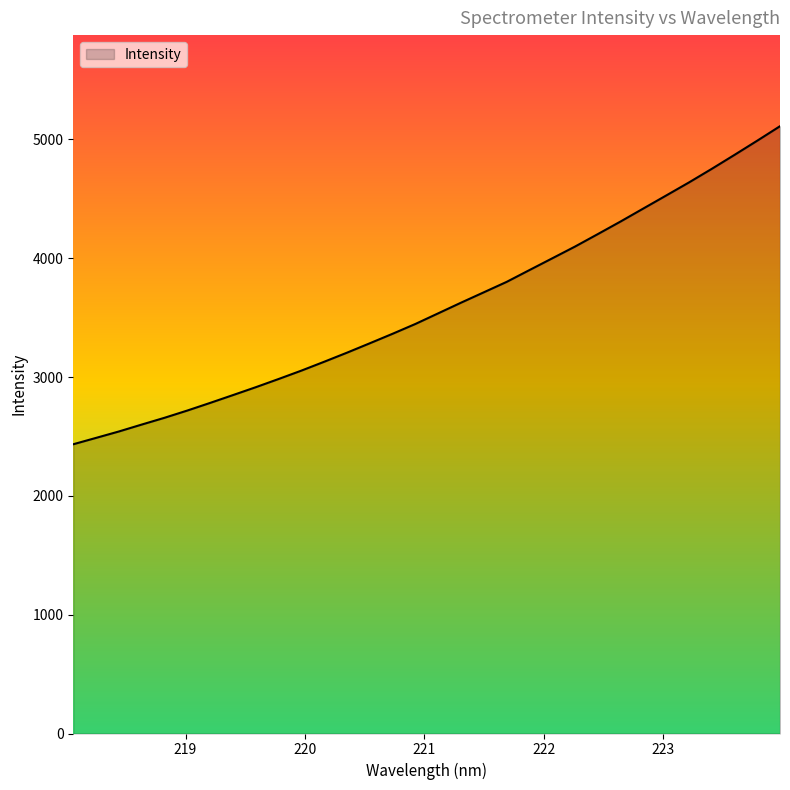

What is the maximum value shown in the chart?

5111.9